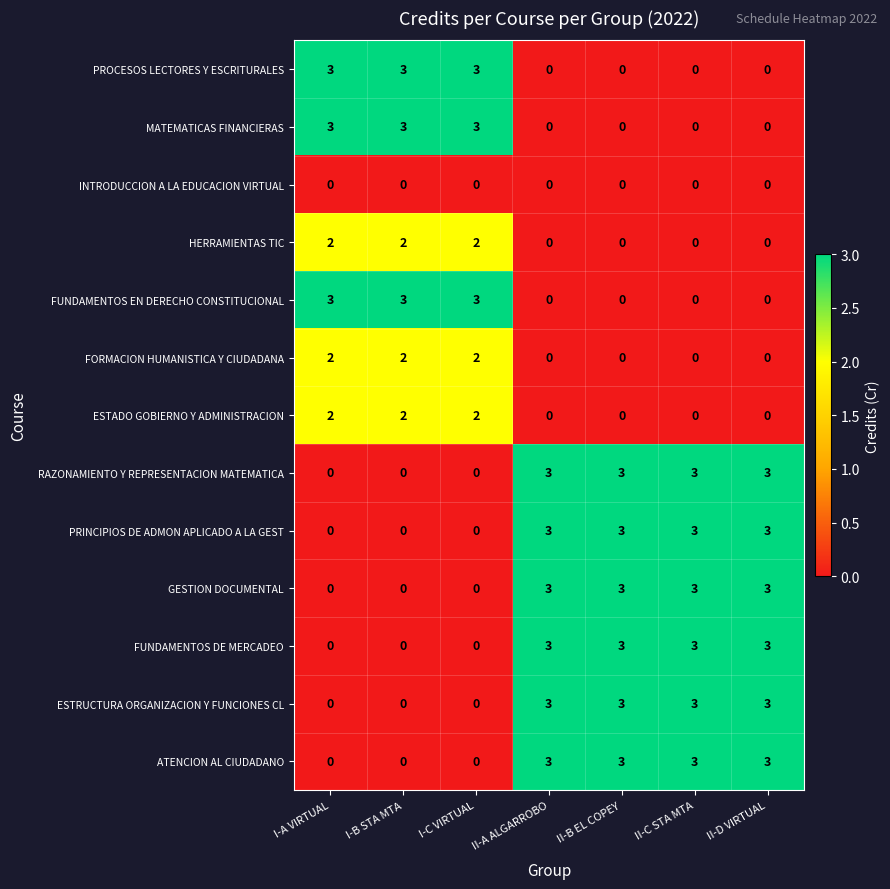

What is the difference between the highest and lowest values at I-C VIRTUAL?

3